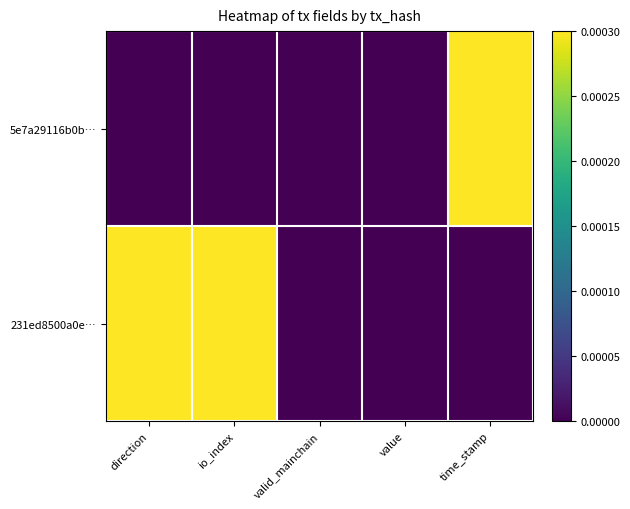

Between direction and value, which series saw the biggest shift?

231ed8500a0e…